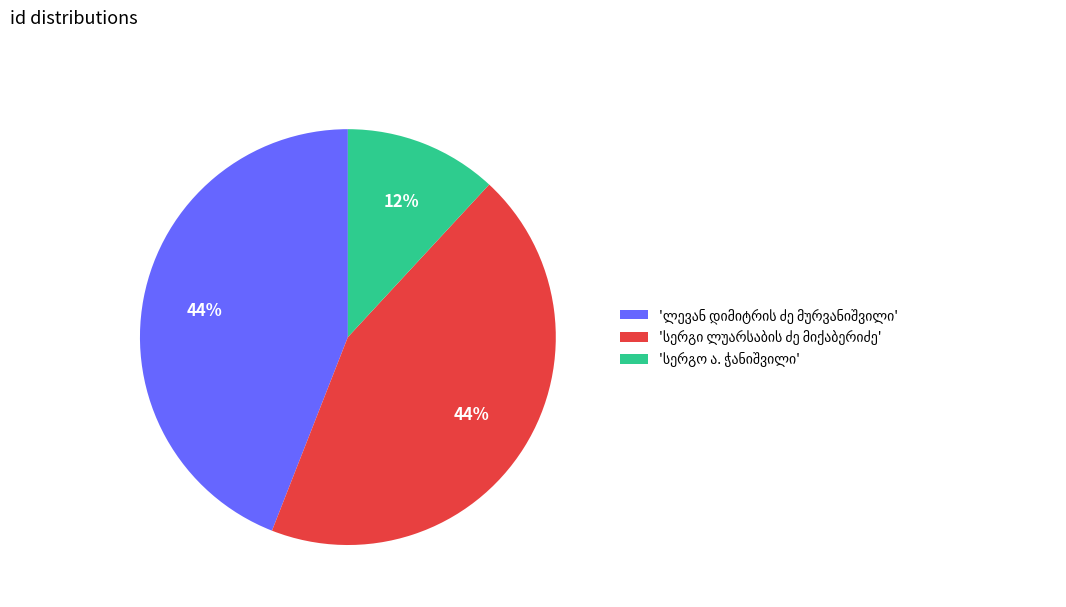

Is there a majority slice in this chart?

No